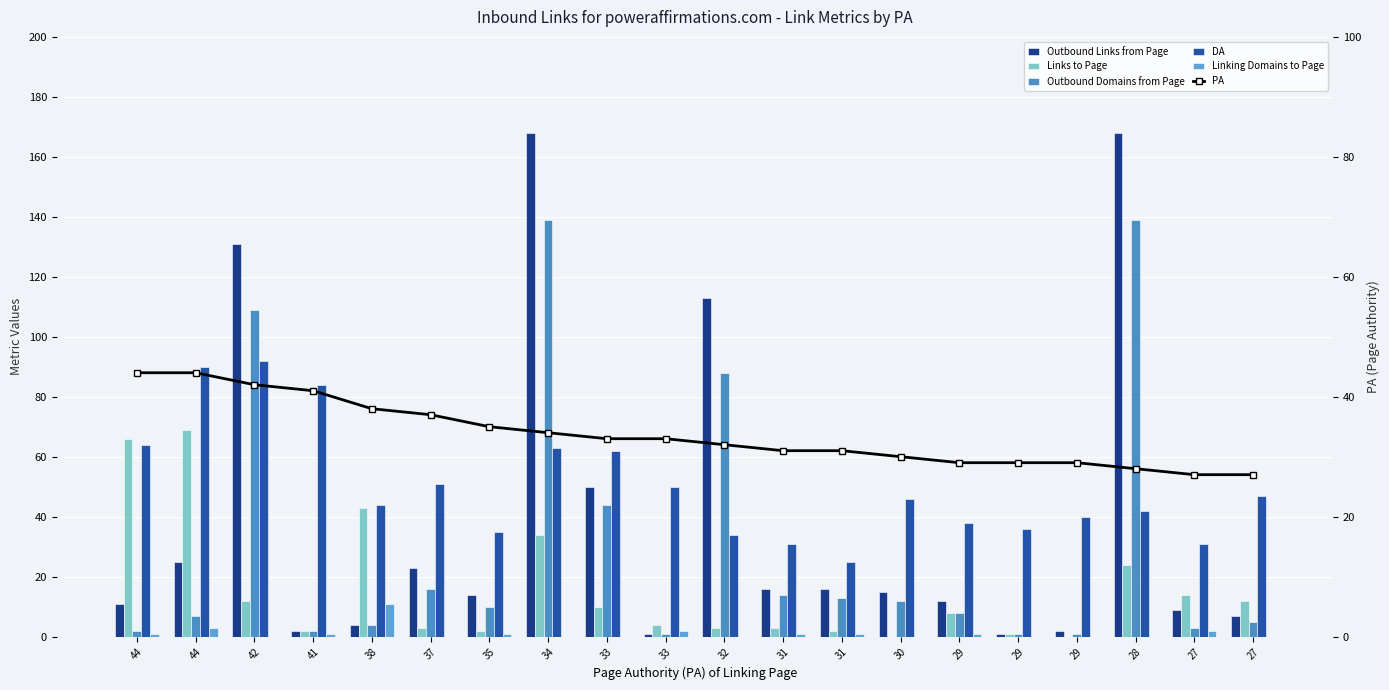

What is the average value of the Links to Page series?

16